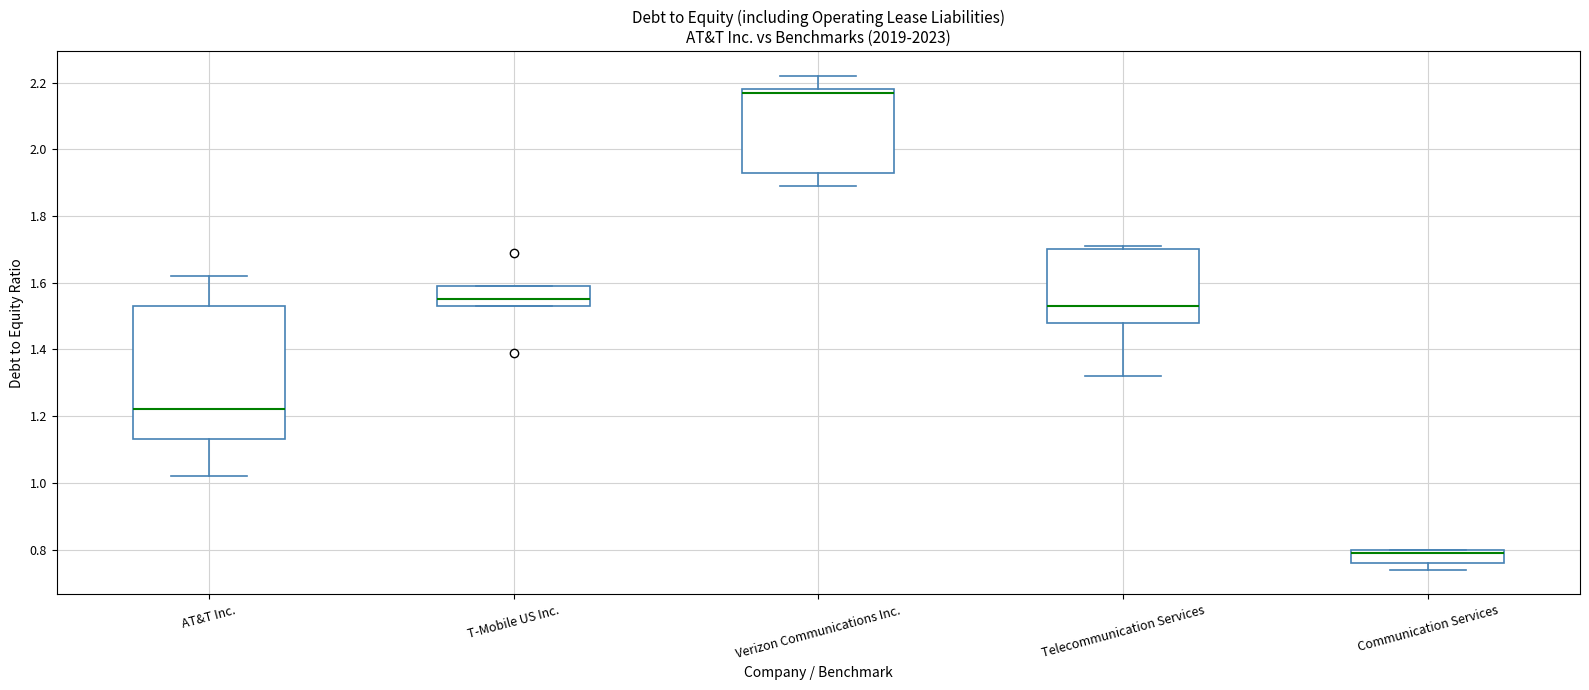

Which box has the lowest median line?

Communication Services